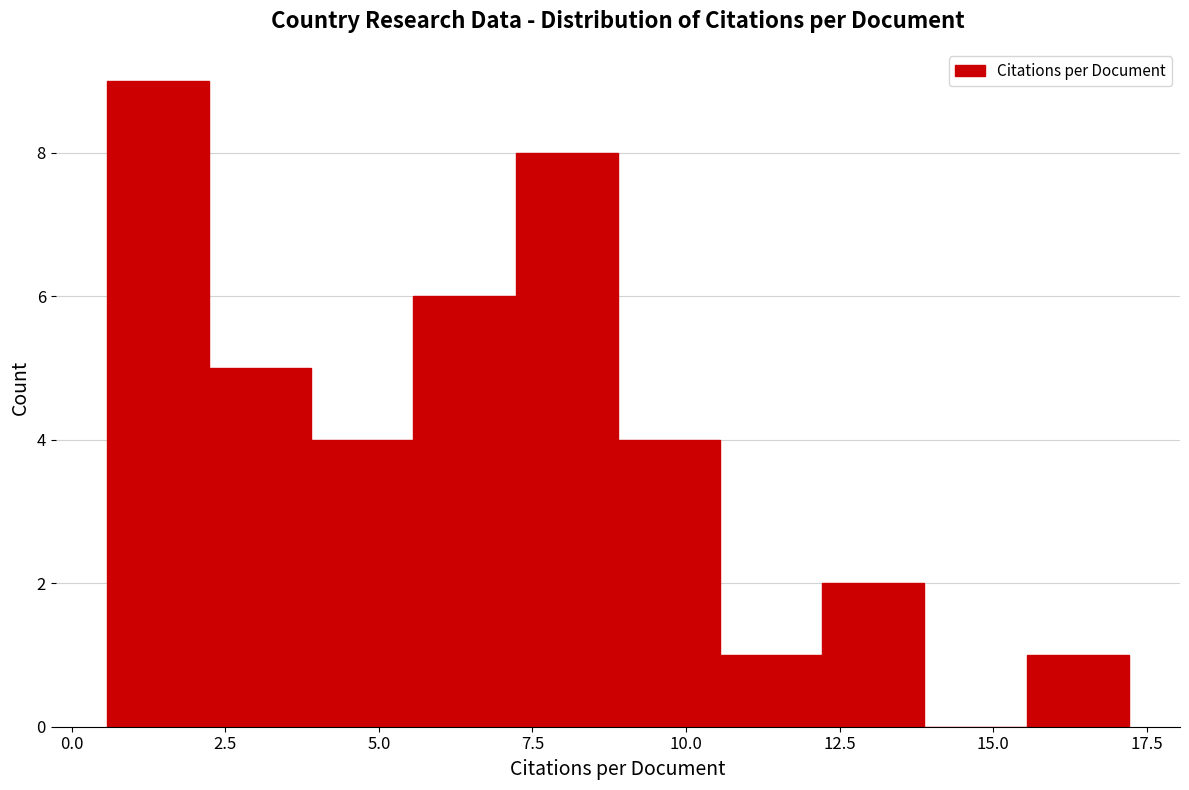

Read against the x-axis, roughly where is the centre of the tallest bar?

1.5